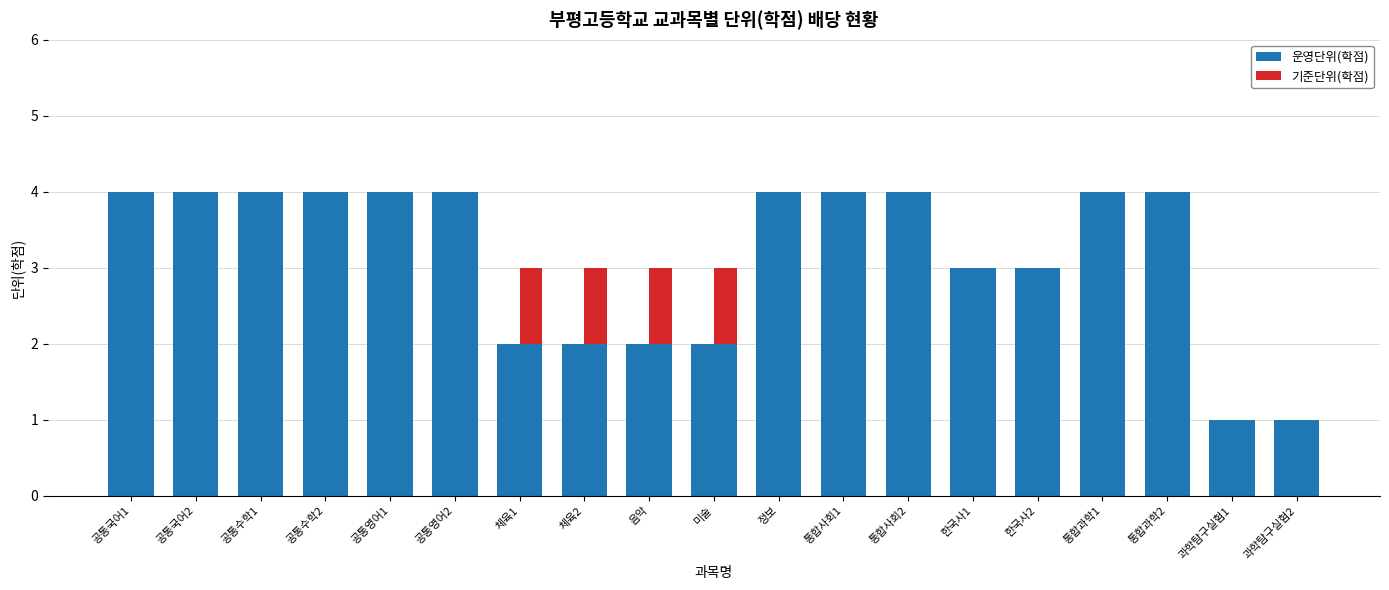

Rank the series by their maximum value, from highest to lowest.

운영단위(학점), 기준단위(학점)